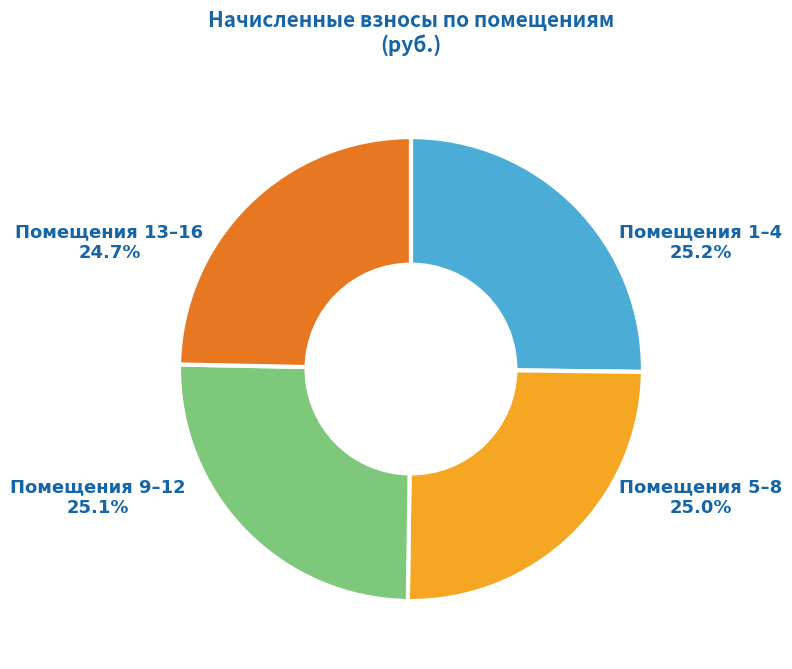

Is Помещения 1–4 the majority of the pie?

No